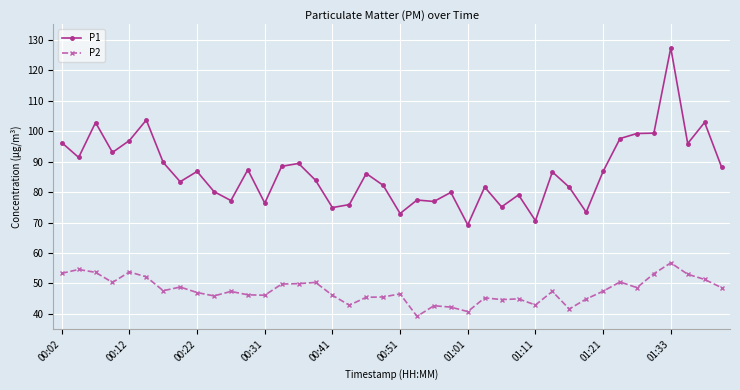

At how many categories does at least one series exceed 114?

1